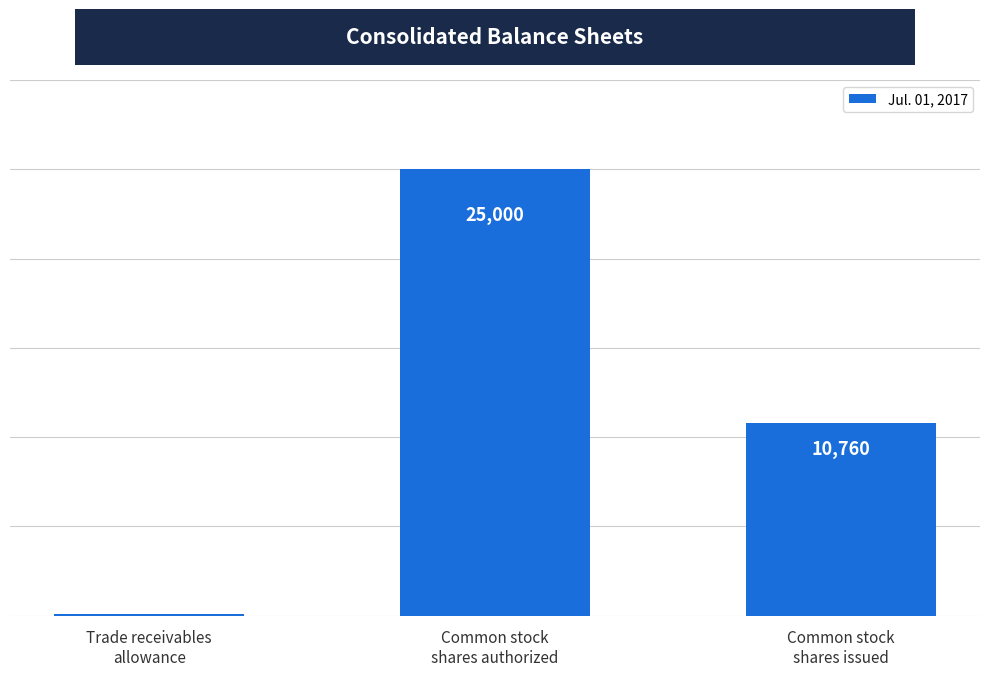

Reading right to left, extract all data points from this chart.

10760	25000	84